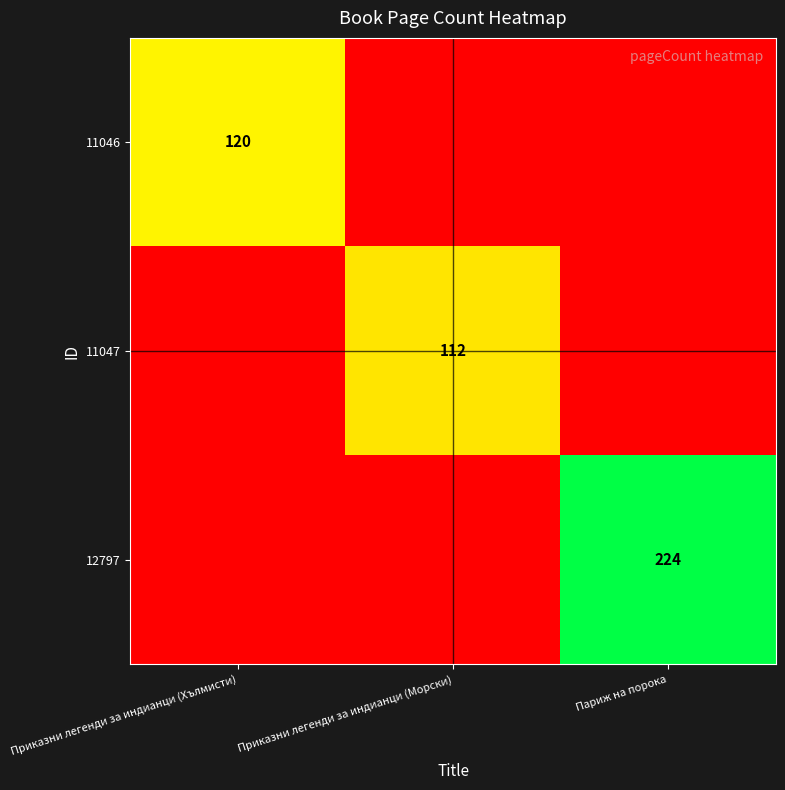

Which category has the lowest value across all series?

Приказни легенди за индианци (Морски)